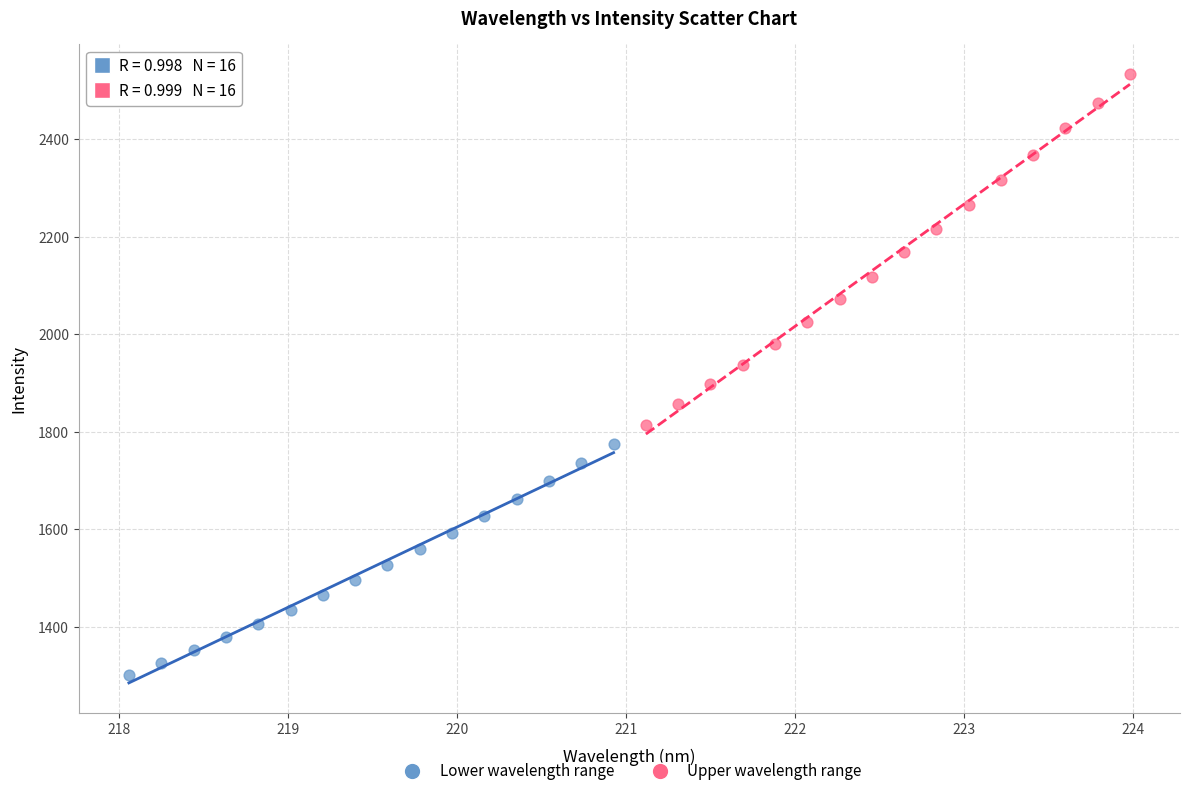

Which series has the widest spread of Y values?

Upper wavelength range